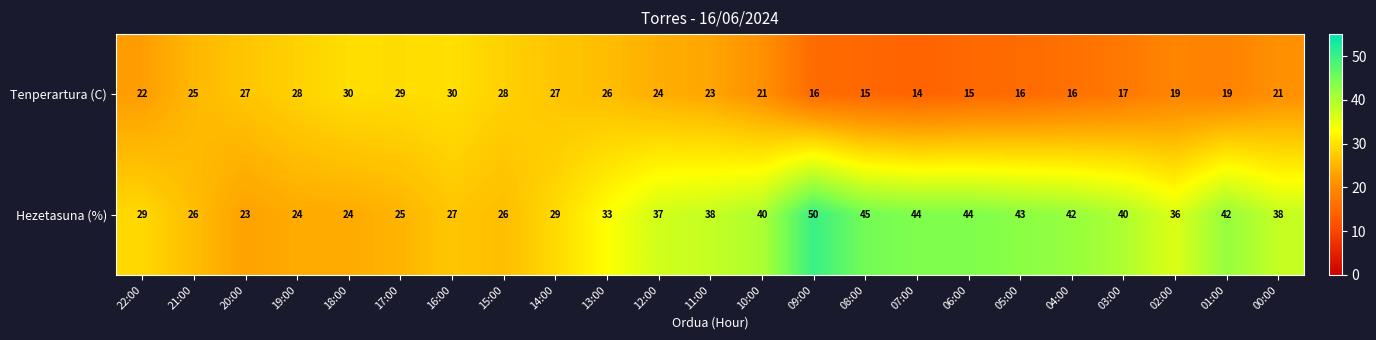

Between 20:00 and 01:00, which series saw the biggest shift?

Hezetasuna (%)